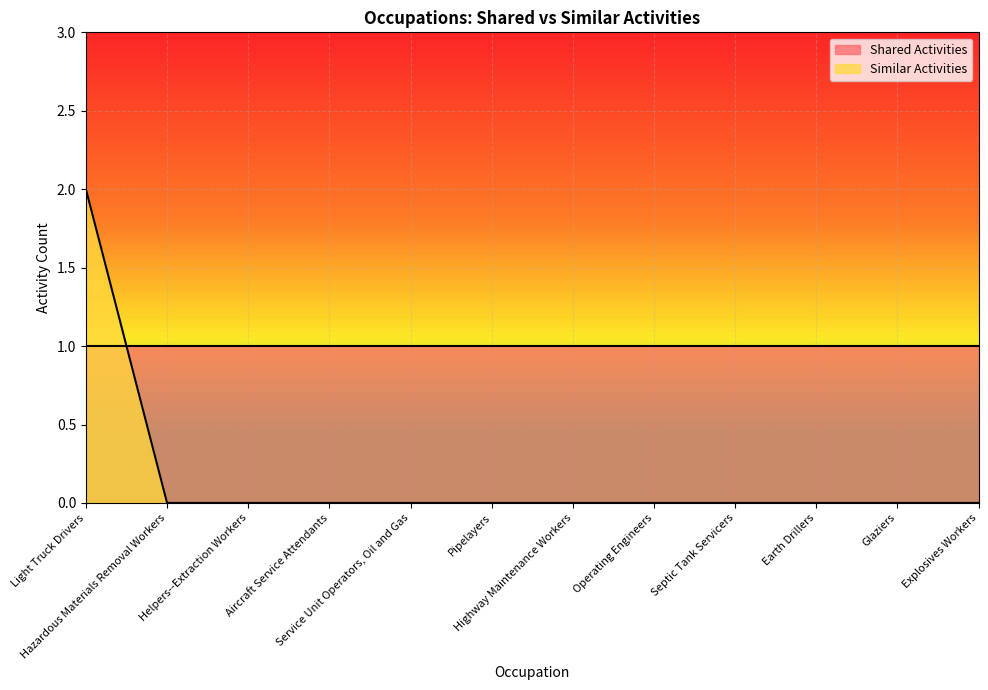

How many values are between 0 and 1?

11